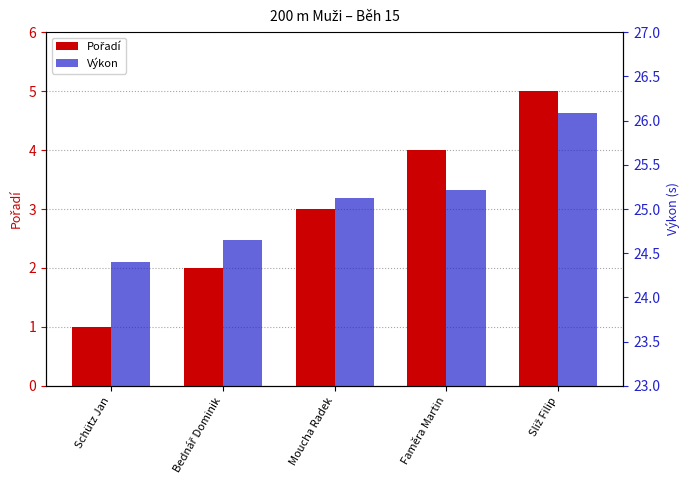

Which series has the largest range (max minus min)?

Pořadí